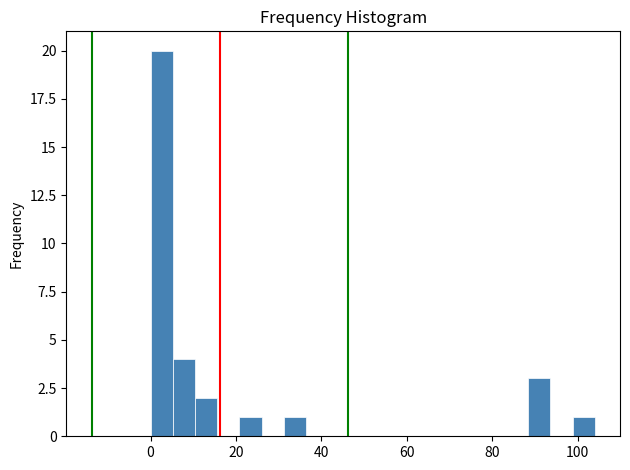

Read against the x-axis, roughly where is the centre of the tallest bar?

2